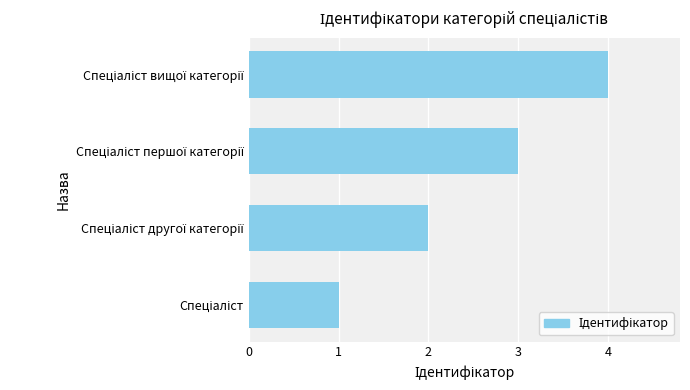

What is the greatest value displayed?

4